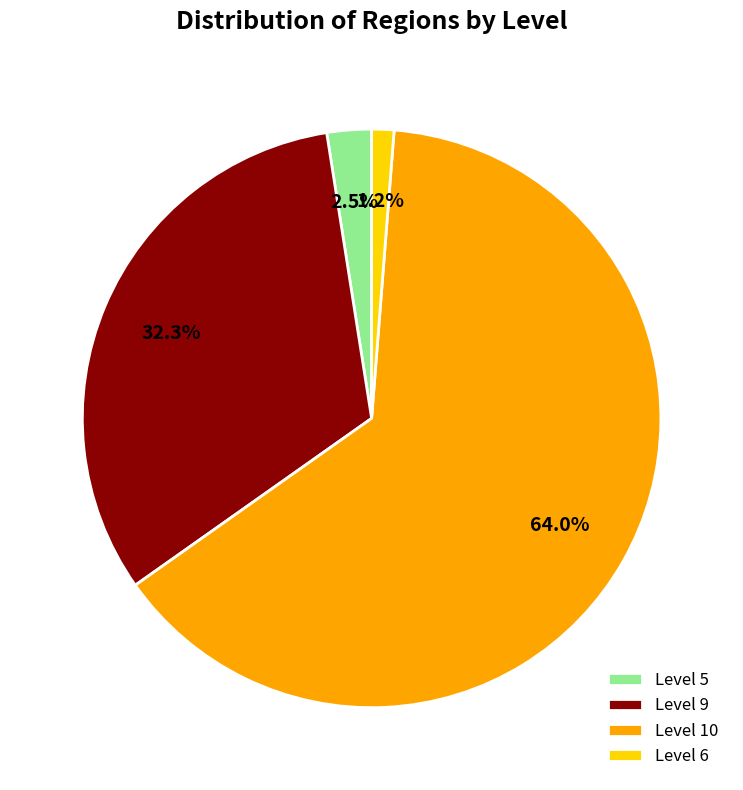

Which slice is the smallest?

Level 6